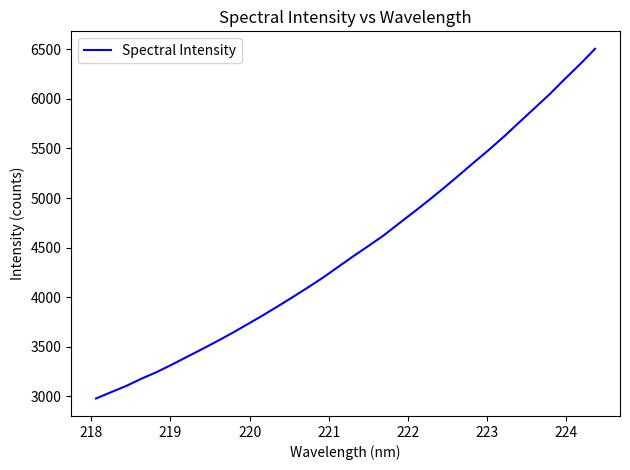

Is this an area chart (filled region under the line)?

No